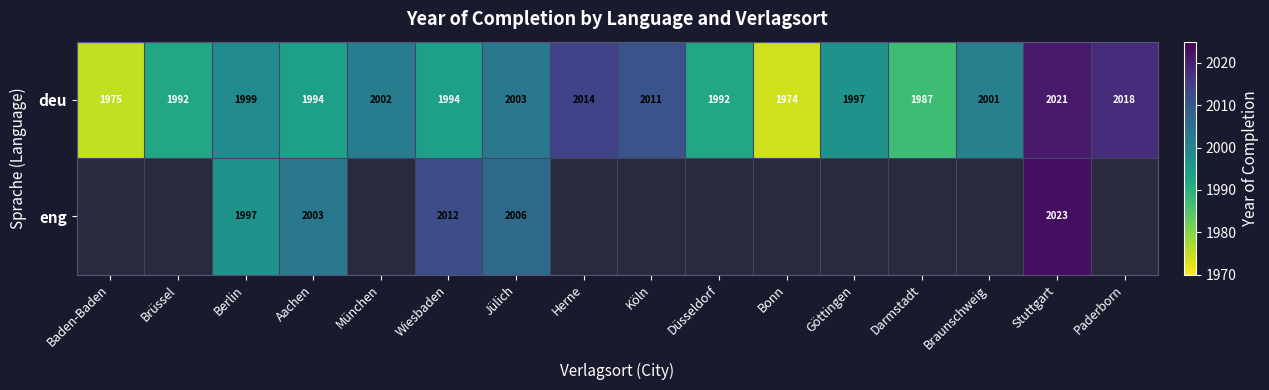

Which category has the highest value in the deu series?

Stuttgart